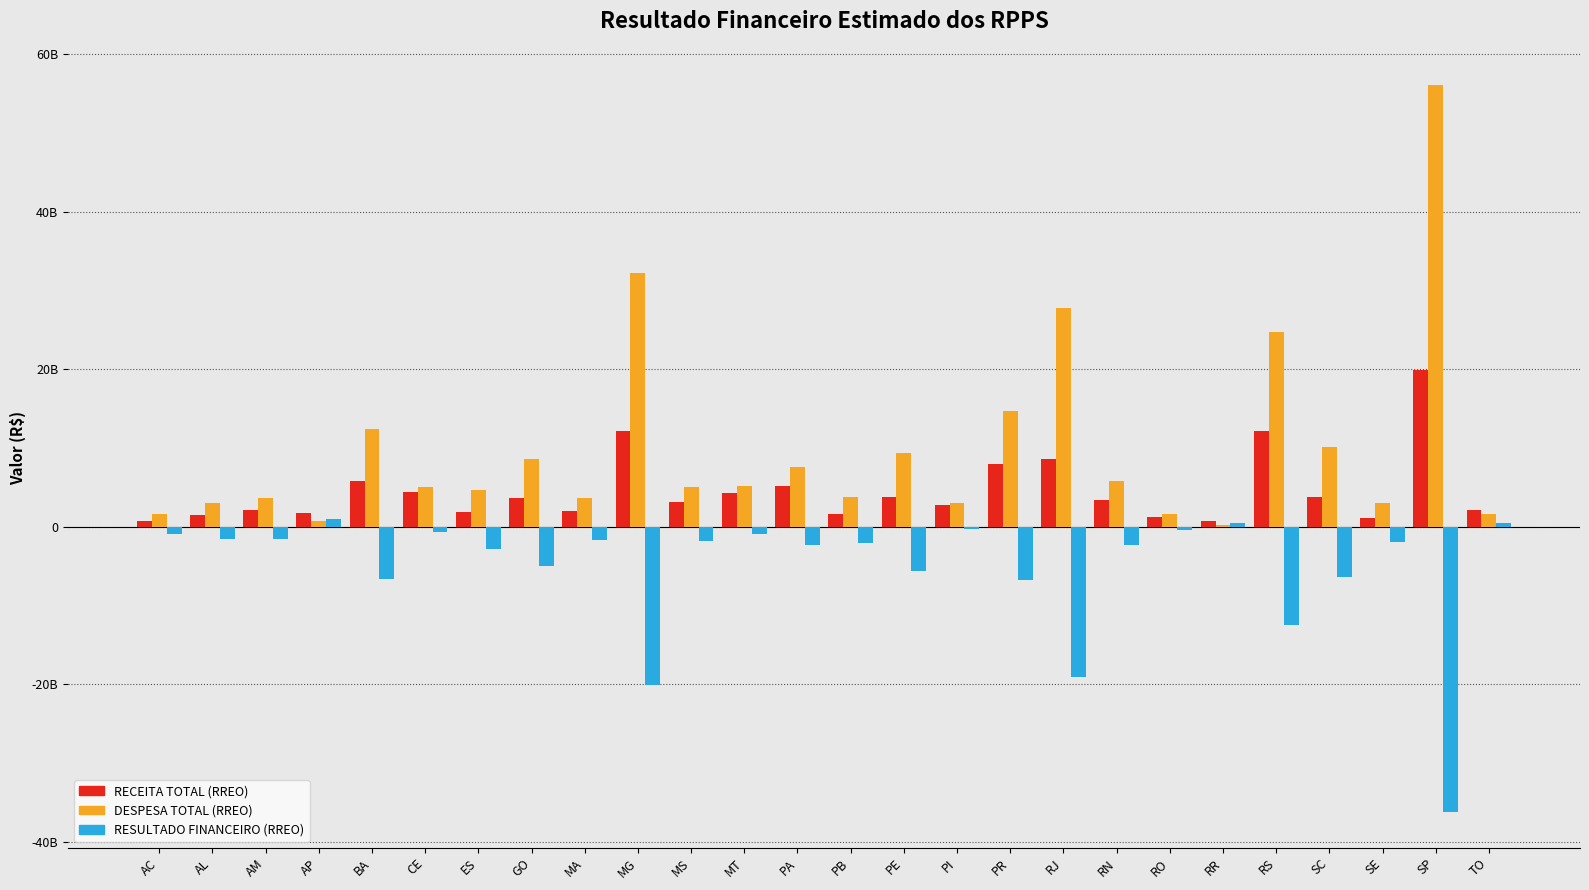

The value of RESULTADO FINANCEIRO (RREO) at PR is -6759930604.5. True or false?

True